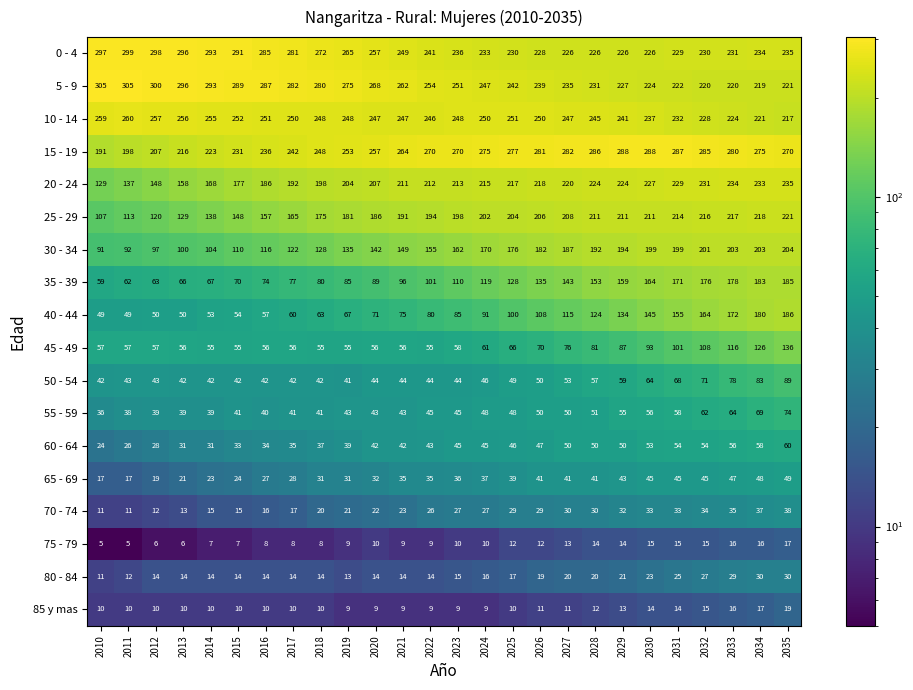

Is it true that 20 - 24 equals 297 at 2014?

False